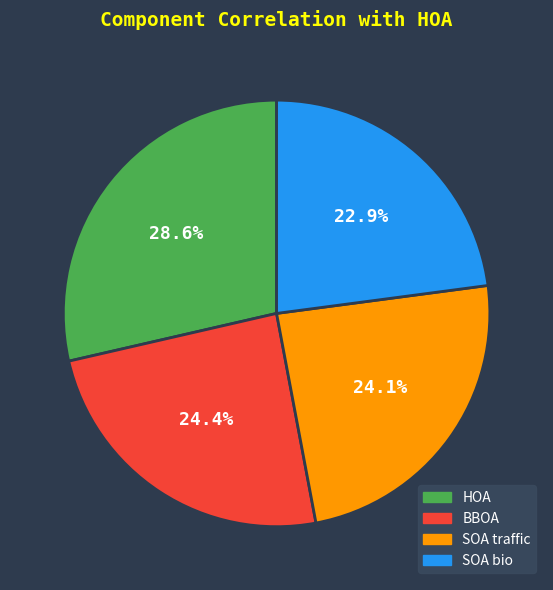

Do BBOA and SOA traffic together represent more than half of the pie?

No